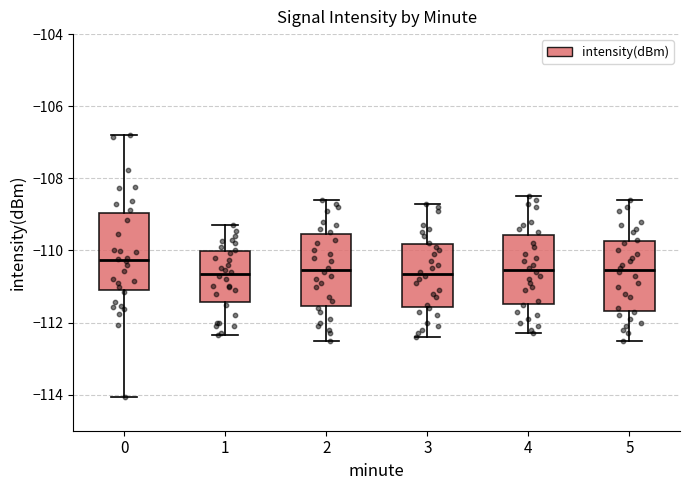

Reading left to right, read every box against the y-axis: the position of its median line, the range the box covers, and the ends of its whiskers. The values are not printed on the chart, so give them approximately, as read against the axis.

0: median -110.2, box -111.2 to -109.0, whiskers -114.0 to -106.8
1: median -110.6, box -111.4 to -110.0, whiskers -112.4 to -109.2
2: median -110.6, box -111.6 to -109.6, whiskers -112.4 to -108.6
3: median -110.6, box -111.6 to -109.8, whiskers -112.4 to -108.6
4: median -110.6, box -111.4 to -109.6, whiskers -112.2 to -108.4
5: median -110.6, box -111.6 to -109.8, whiskers -112.4 to -108.6